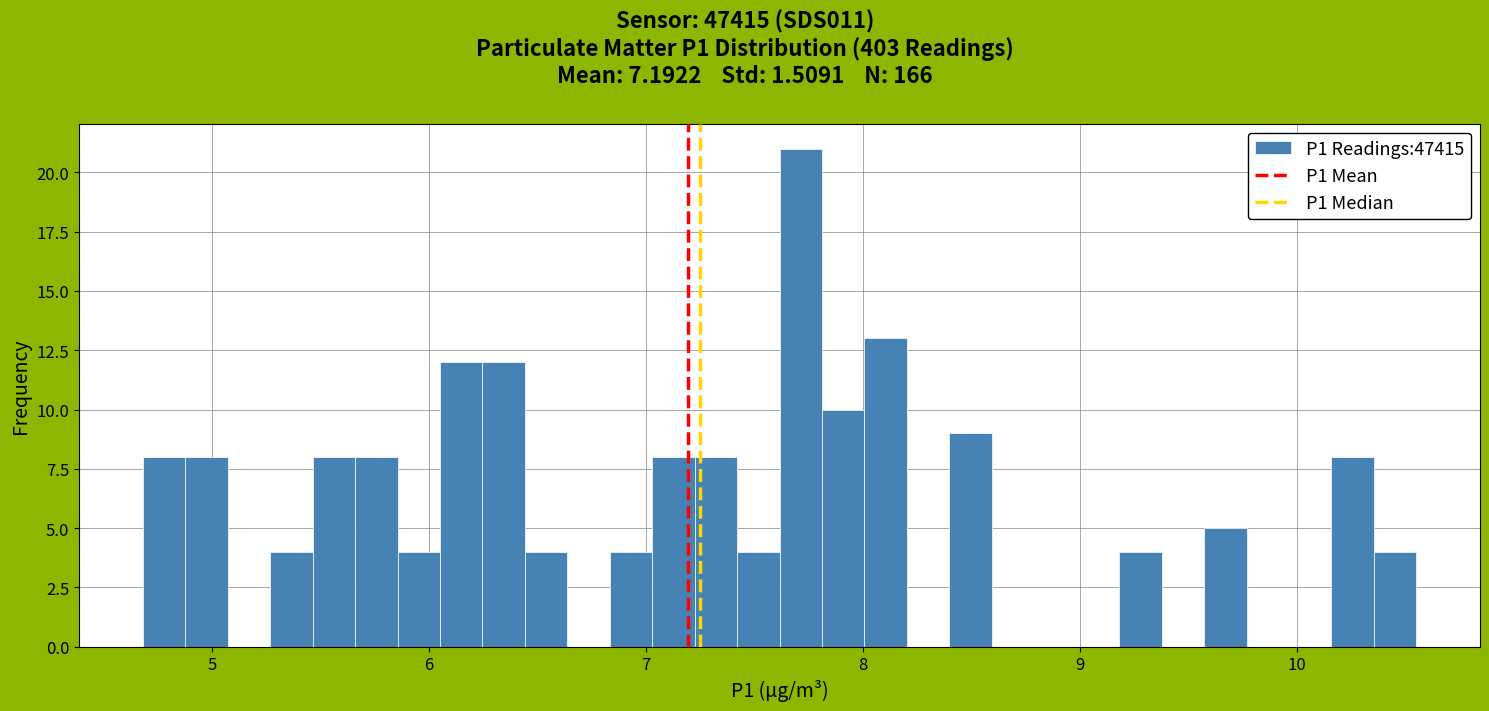

Read against the x-axis, roughly where is the centre of the tallest bar?

7.7